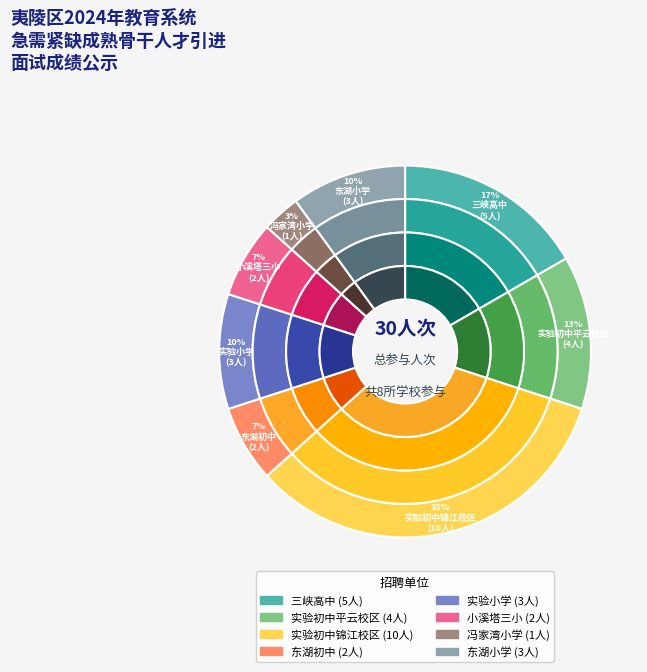

Is it true that 实验初中平云校区 is 13% of the pie?

True